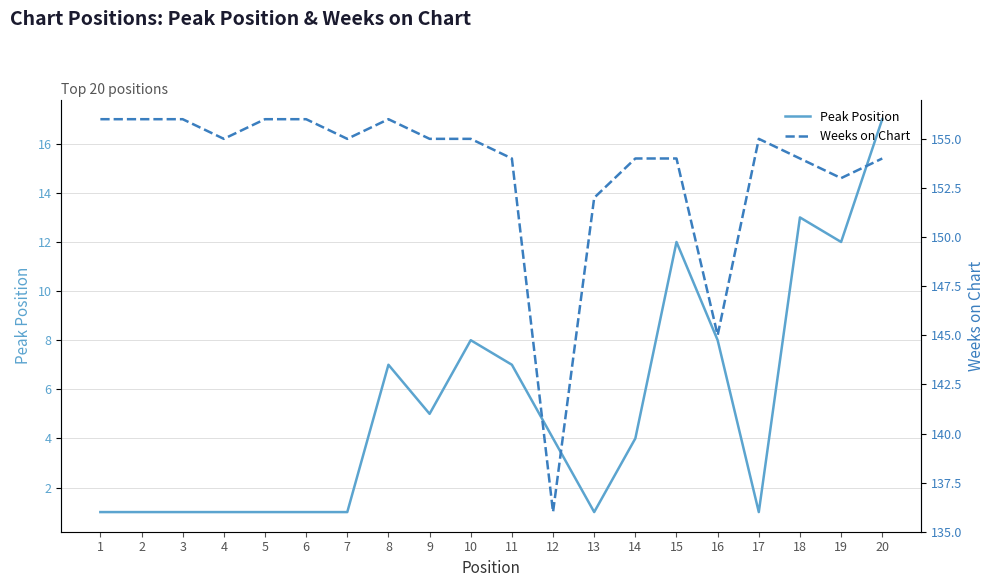

What is the highest value of the Peak Position series?

17